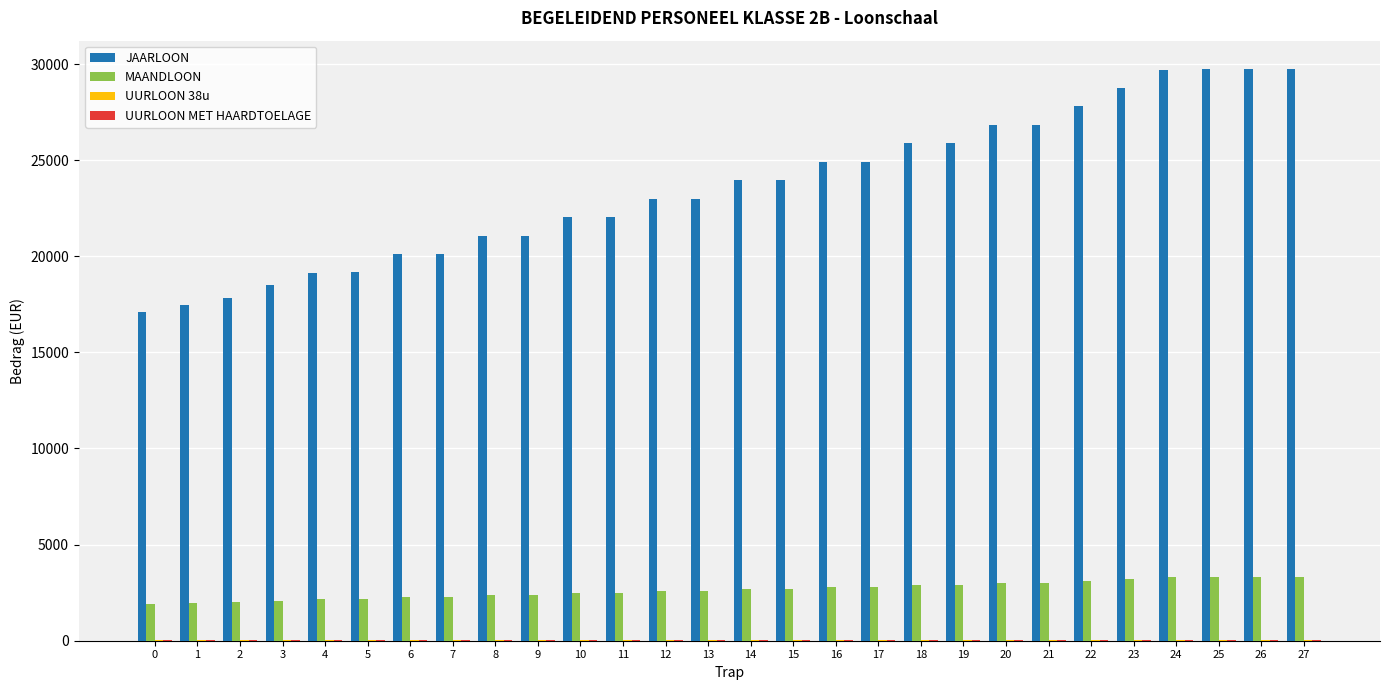

What is the sum of all MAANDLOON values?

74046.6